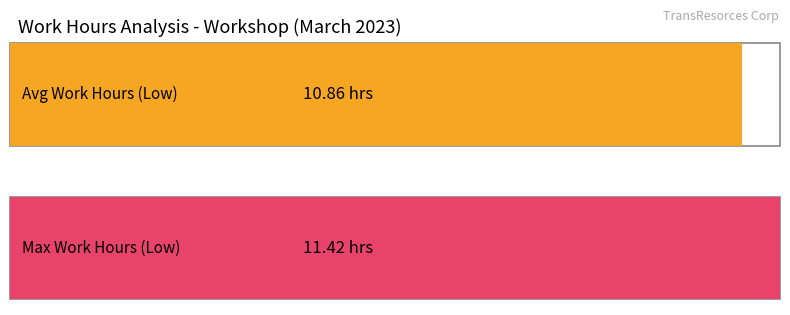

What is the value of the 2nd bar from the left?

11.4